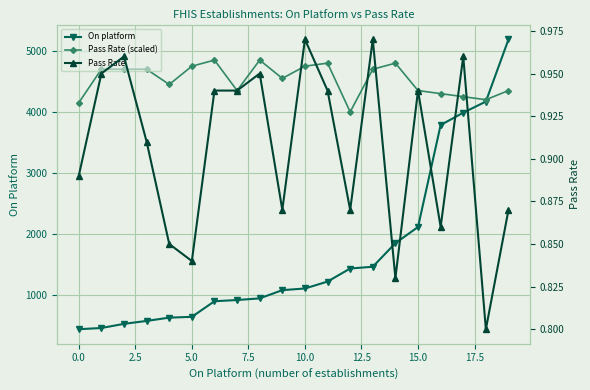

True or false: Pass Rate and On platform cross at least once.

False